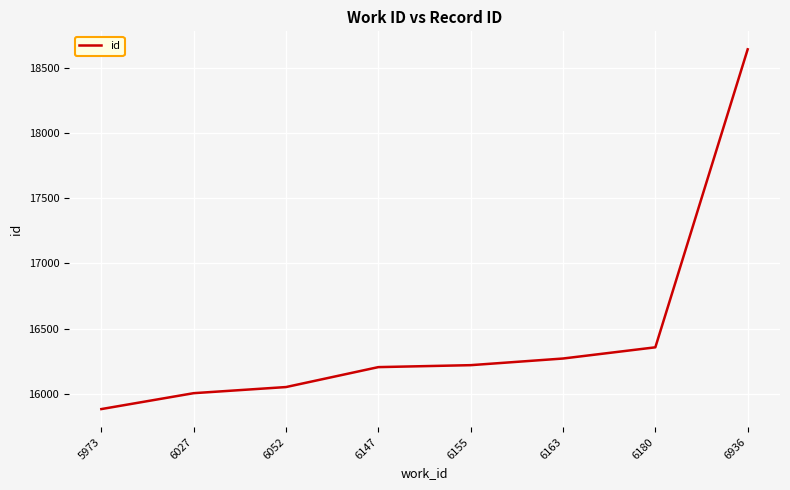

Where is the data nearest to the value 17262?

6180